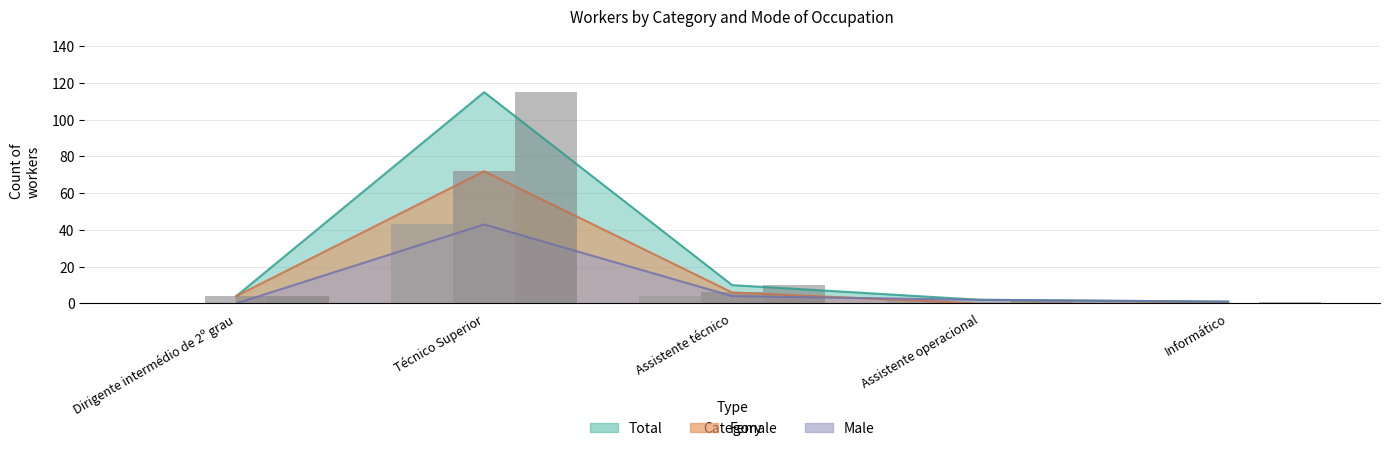

Rank the series by their average value, from highest to lowest.

TOTAL, TOTAL_F, TOTAL_M